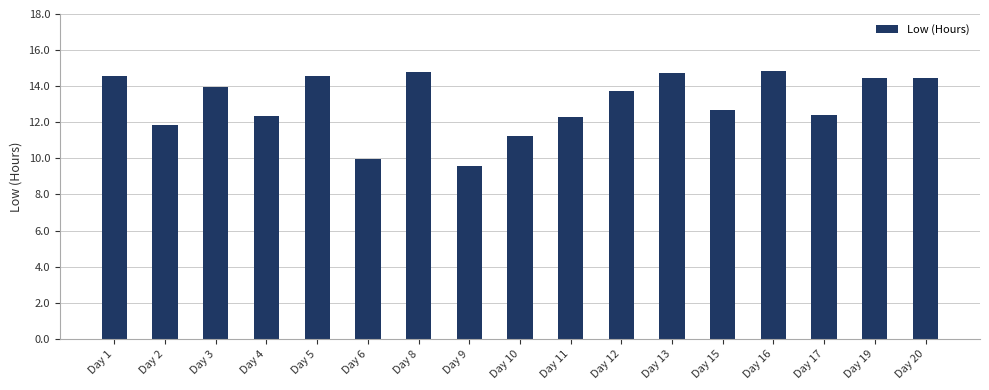

What is the approximate value at Day 9?

9.6